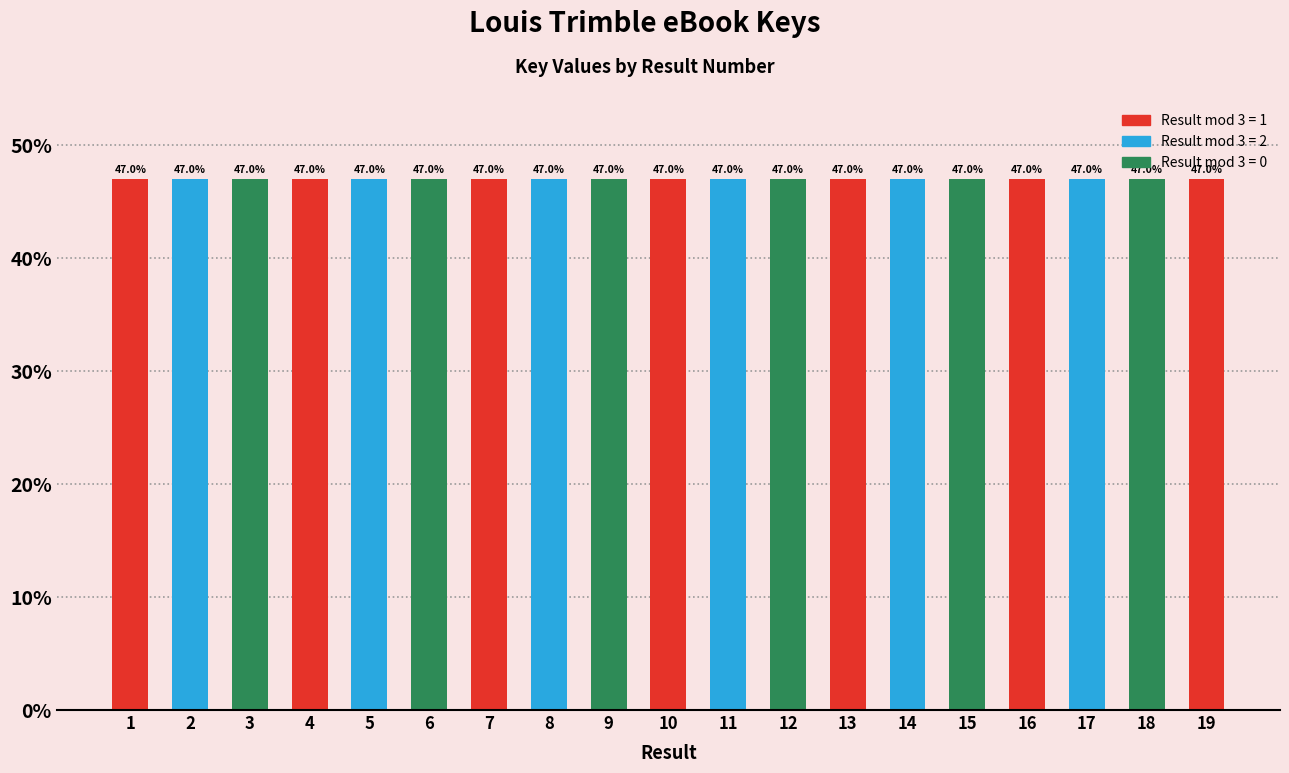

Reading left to right, what are all the values shown in this chart?

47.0	47.0	47.0	47.0	47.0	47.0	47.0	47.0	47.0	47.0	47.0	47.0	47.0	47.0	47.0	47.0	47.0	47.0	47.0